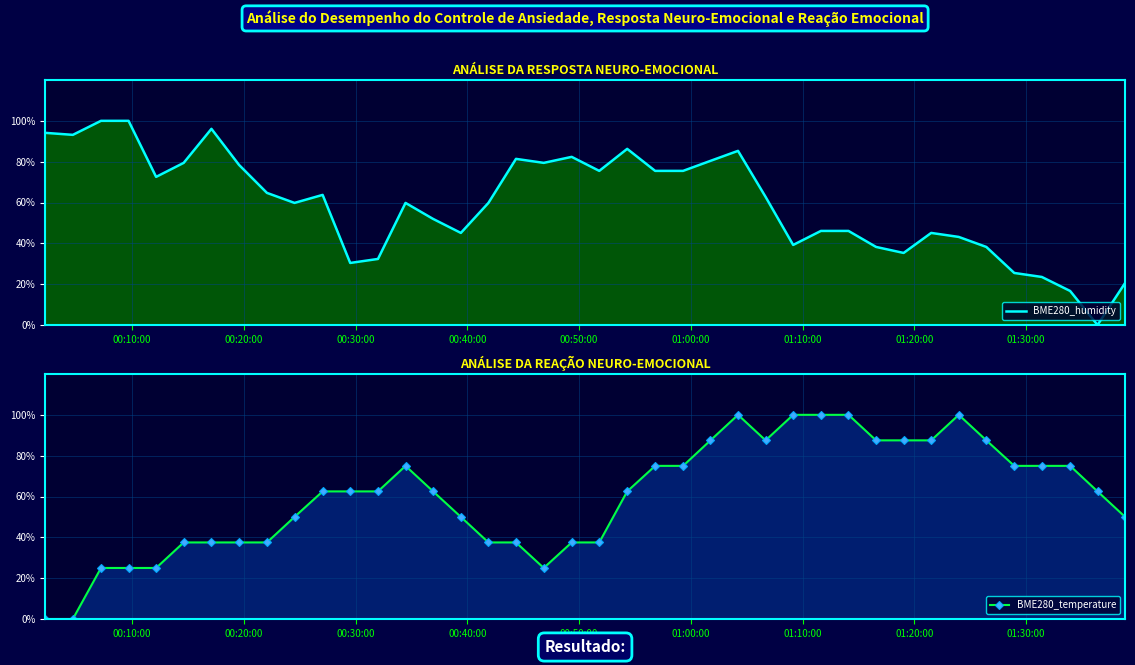

How many values in the BME280_temperature series are below 62?

17